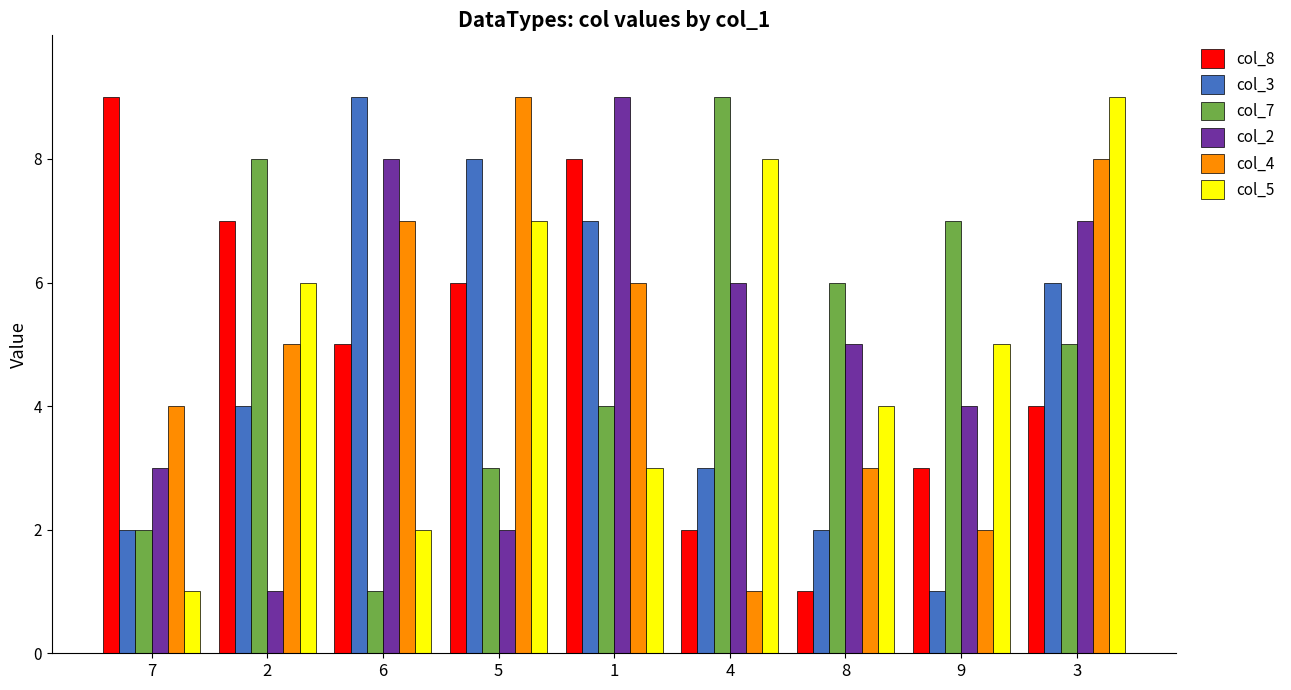

The col_8 series shows 10 at 2. True or false?

False